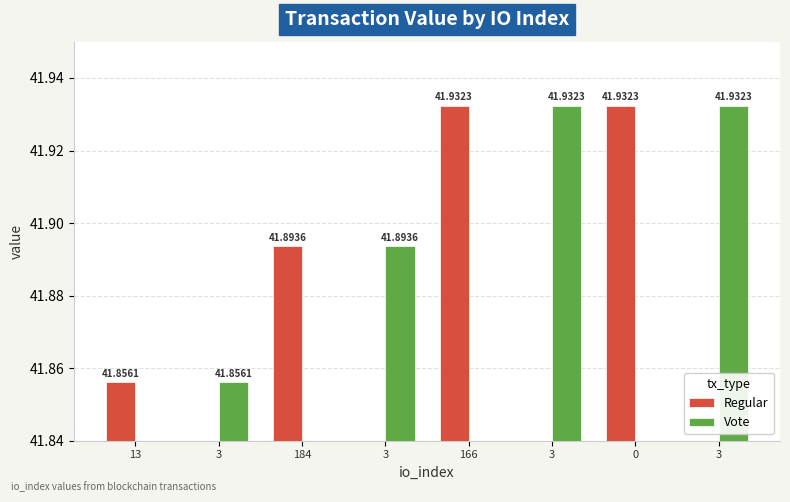

What is the difference between the maximum and minimum values in the Regular series?

0.1